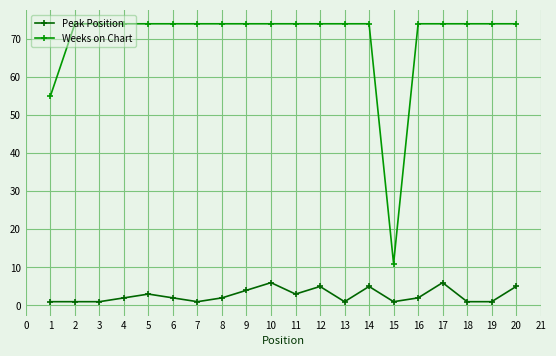

At 2, list the series in order from smallest to largest.

Peak Position, Weeks on Chart